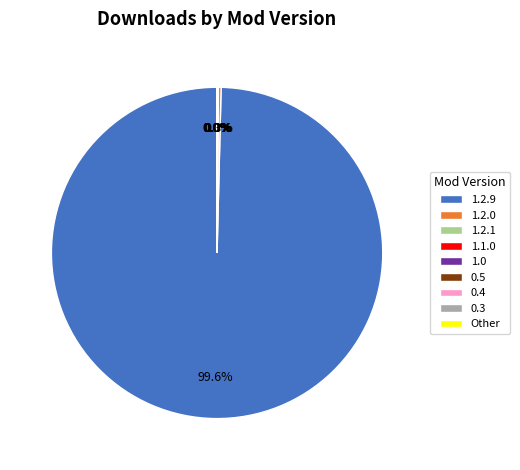

Which category accounts for the majority?

1.2.9